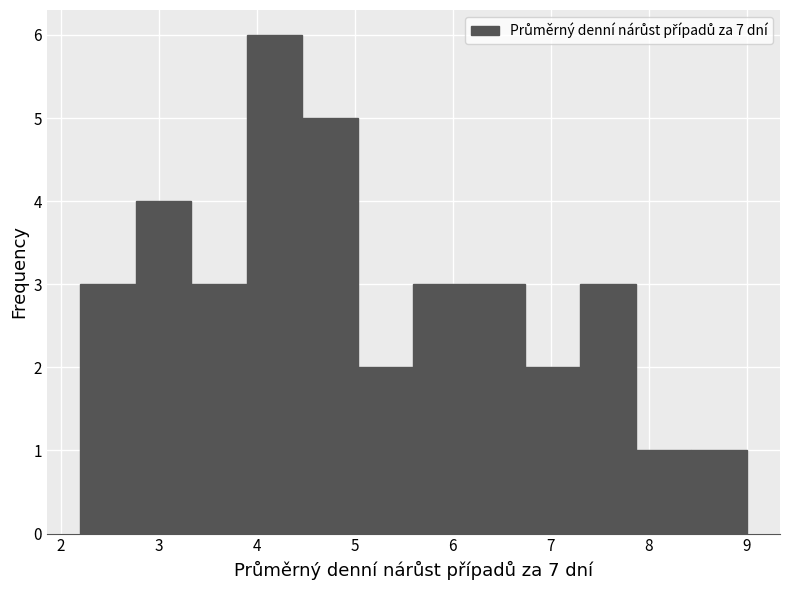

Reading left to right, transcribe this chart: for each bar, give the range it covers on the x-axis and its height. Neither the bar edges nor the heights are printed on the chart, so give them approximately, as read against the axes.

2.2 to 2.8: 3
2.8 to 3.3: 4
3.3 to 3.9: 3
3.9 to 4.5: 6
4.5 to 5.0: 5
5.0 to 5.6: 2
5.6 to 6.2: 3
6.2 to 6.7: 3
6.7 to 7.3: 2
7.3 to 7.9: 3
7.9 to 8.4: 1
8.4 to 9.0: 1